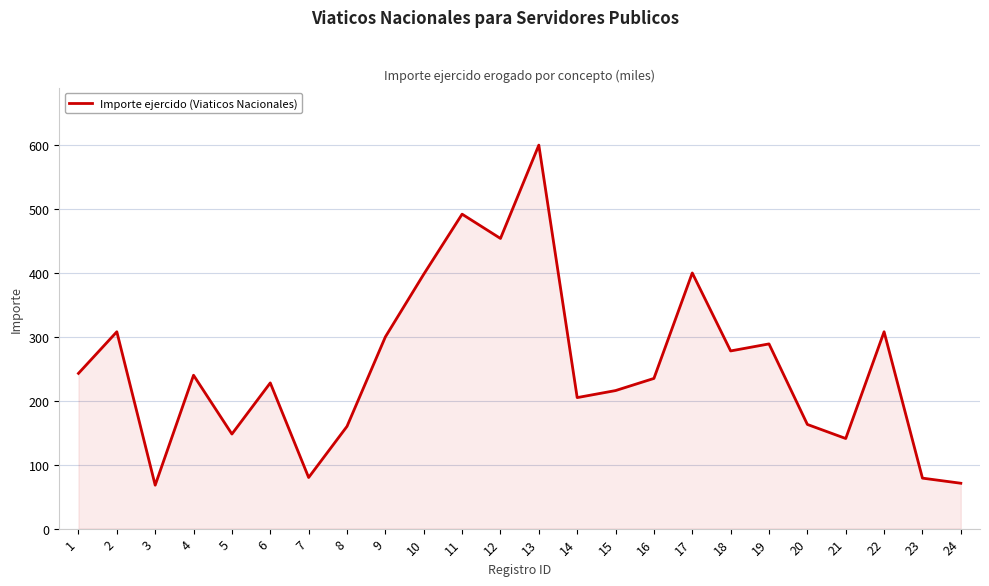

What is the greatest value displayed?

600.0